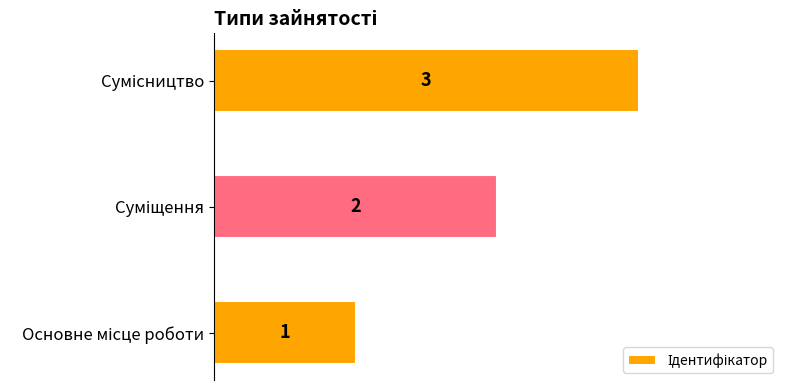

What is the minimum value shown in the chart?

1